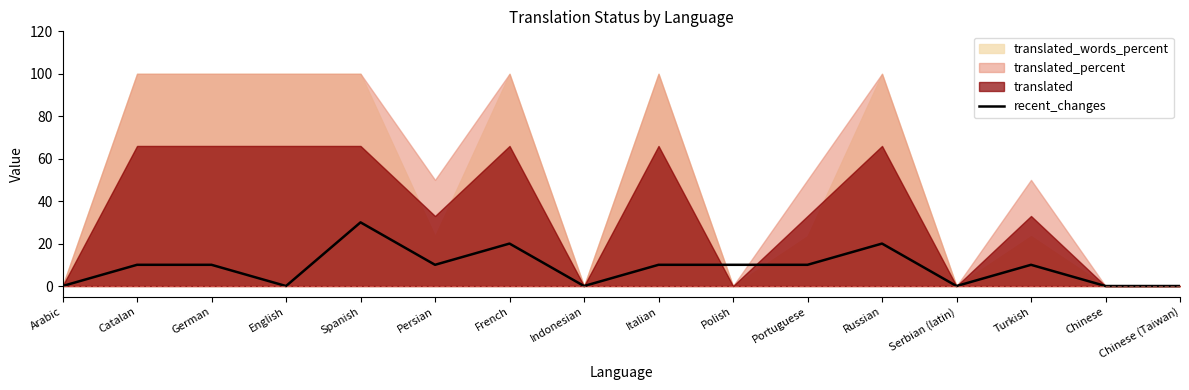

What is the average value?

9